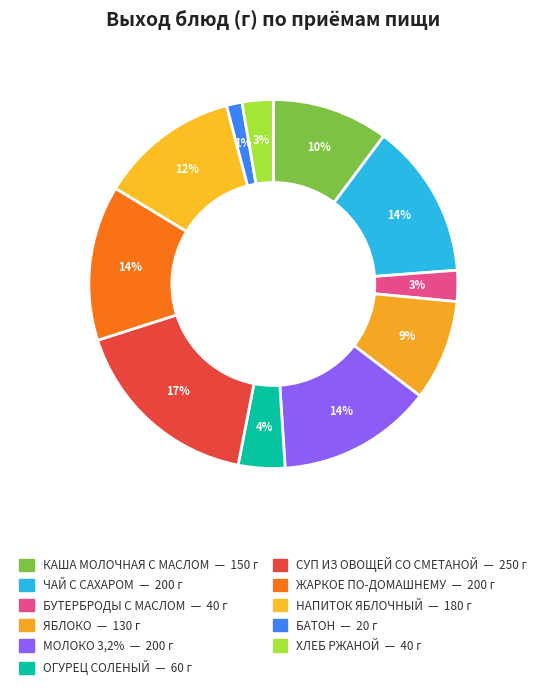

How many slices are in this pie chart?

11